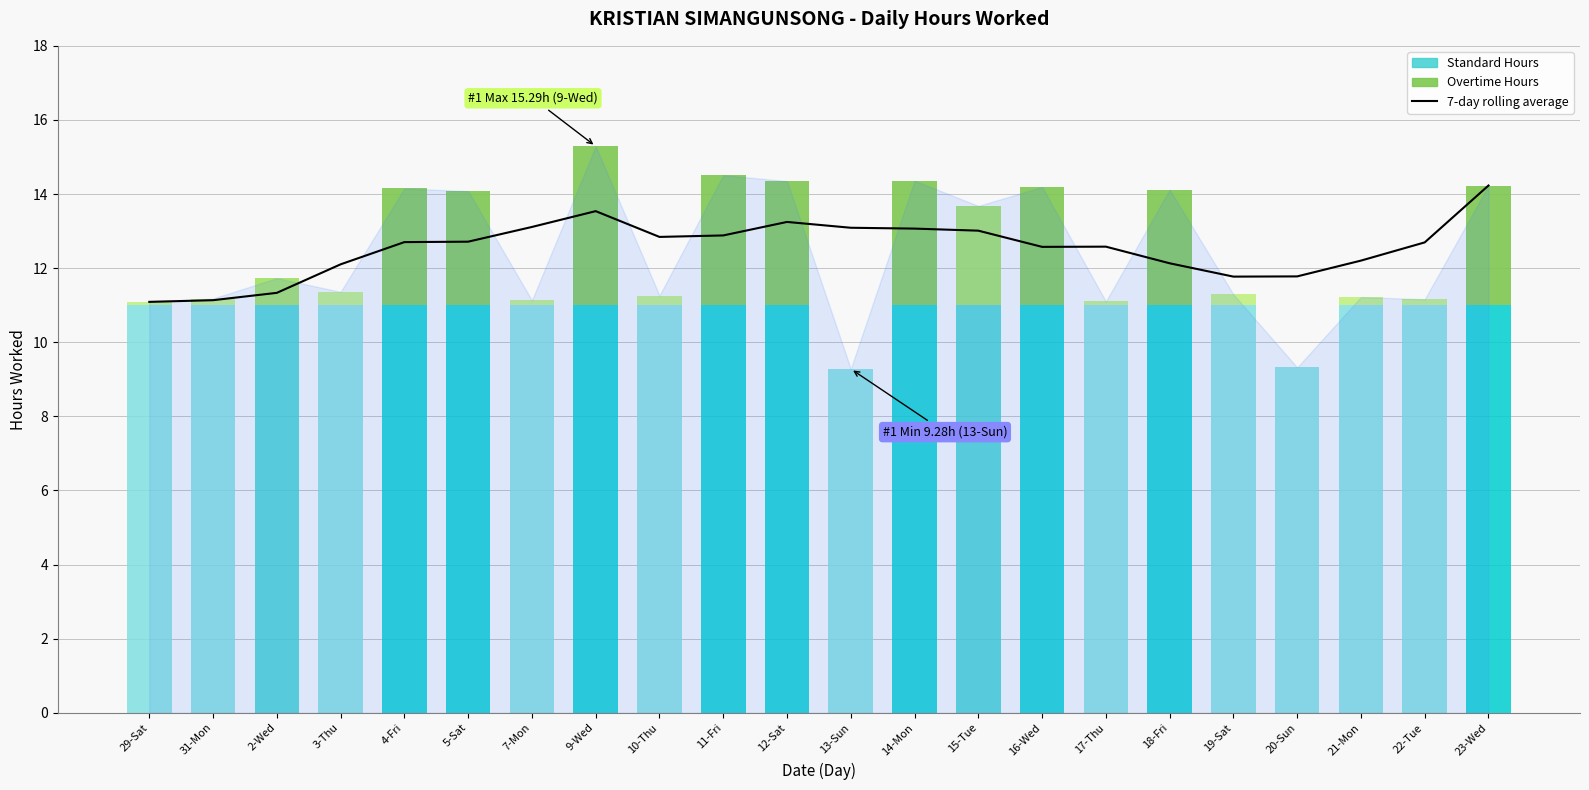

Between 5-Sat and 22-Tue, which is larger?

5-Sat